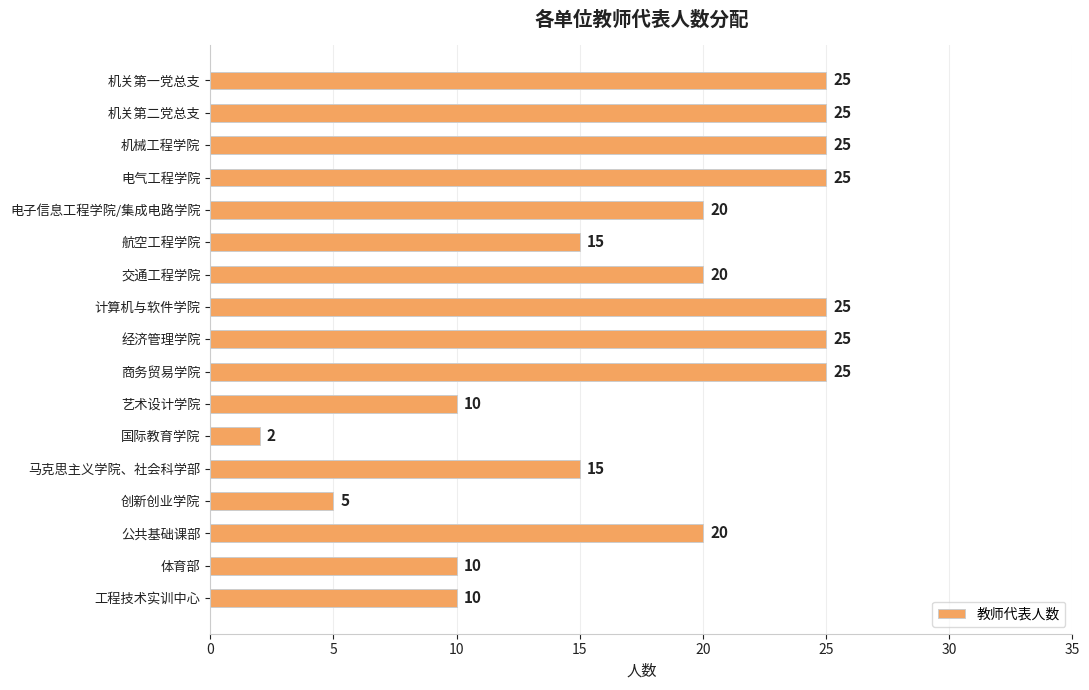

What position from the bottom is 国际教育学院?

6